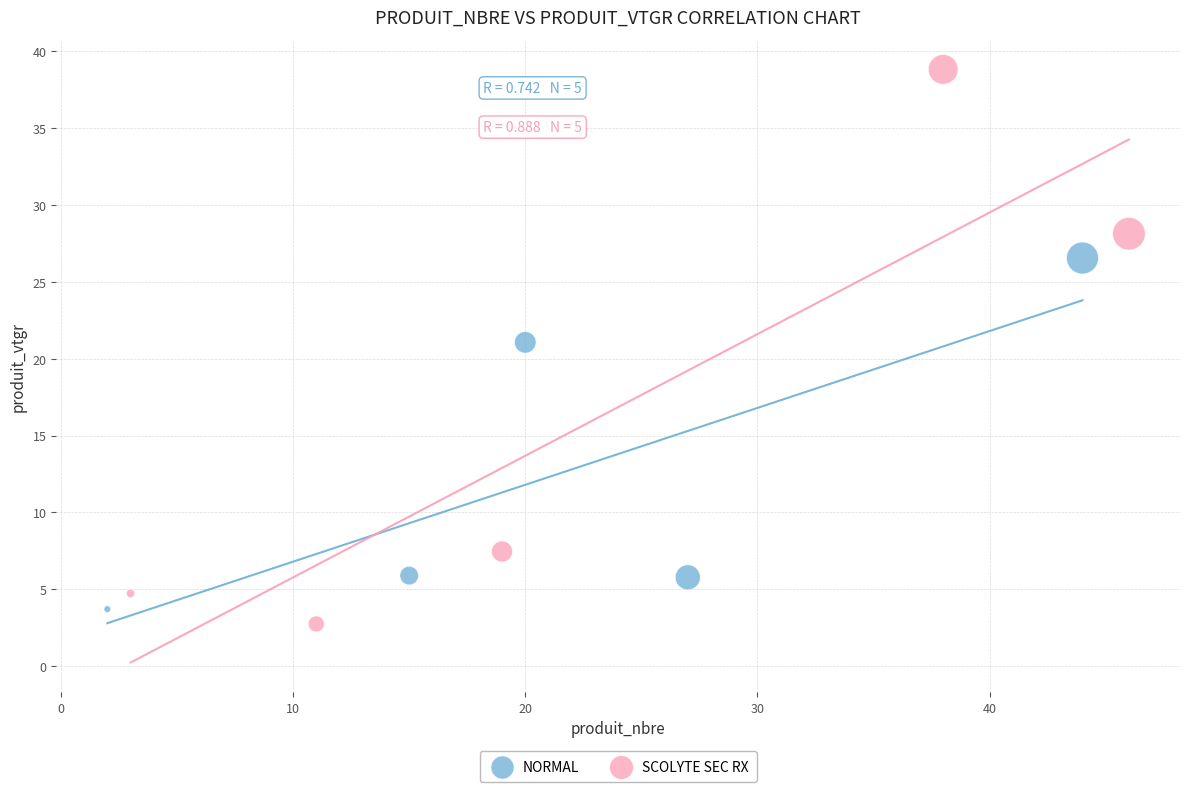

Which series contains the highest Y value?

SCOLYTE SEC RX